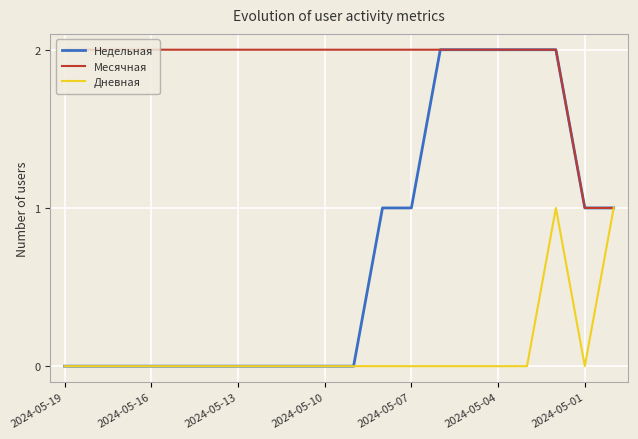

Rank the series by their average value, from highest to lowest.

Месячная, Недельная, Дневная